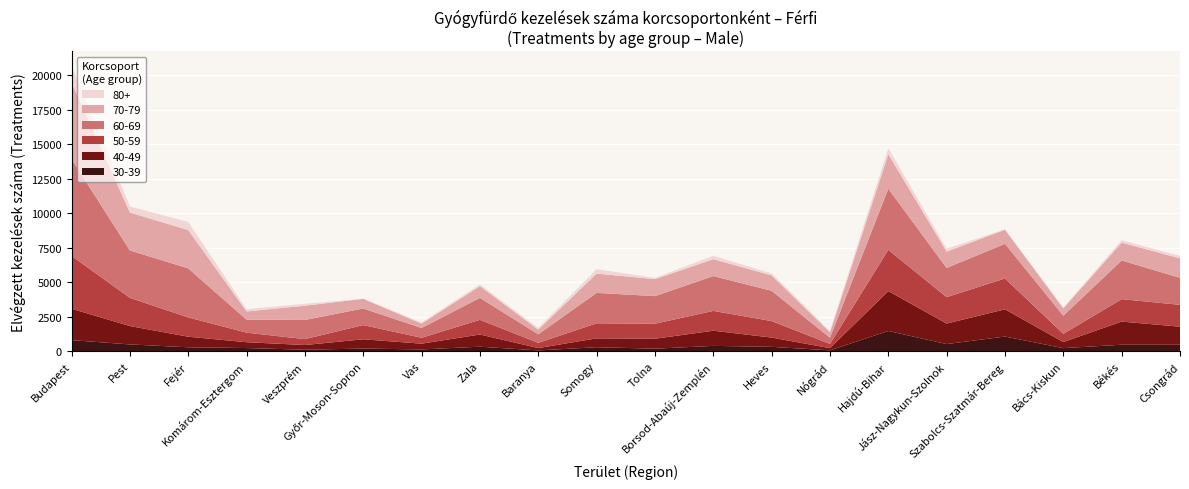

Reading left to right, list all the values displayed in this chart.

30-39: 788	479	271	216	95	179	116	314	44	276	170	373	304	50	1454	504	1050	209	457	455
40-49: 2276	1332	767	423	340	672	418	883	171	643	721	1099	672	160	2891	1489	1974	442	1678	1310
50-59: 3832	2043	1399	692	427	1029	427	1065	376	1091	1088	1437	1196	304	2991	1912	2237	594	1627	1583
60-69: 7026	3439	3556	944	1392	1205	709	1591	621	2206	2002	2526	2195	452	4429	2118	2515	1317	2806	1961
70-79: 5567	2751	2780	595	1033	699	321	855	341	1399	1232	1226	1118	393	2510	1187	1017	533	1297	1410
80+: 1212	440	588	161	140	6	84	117	122	320	89	245	142	92	426	211	40	55	171	175